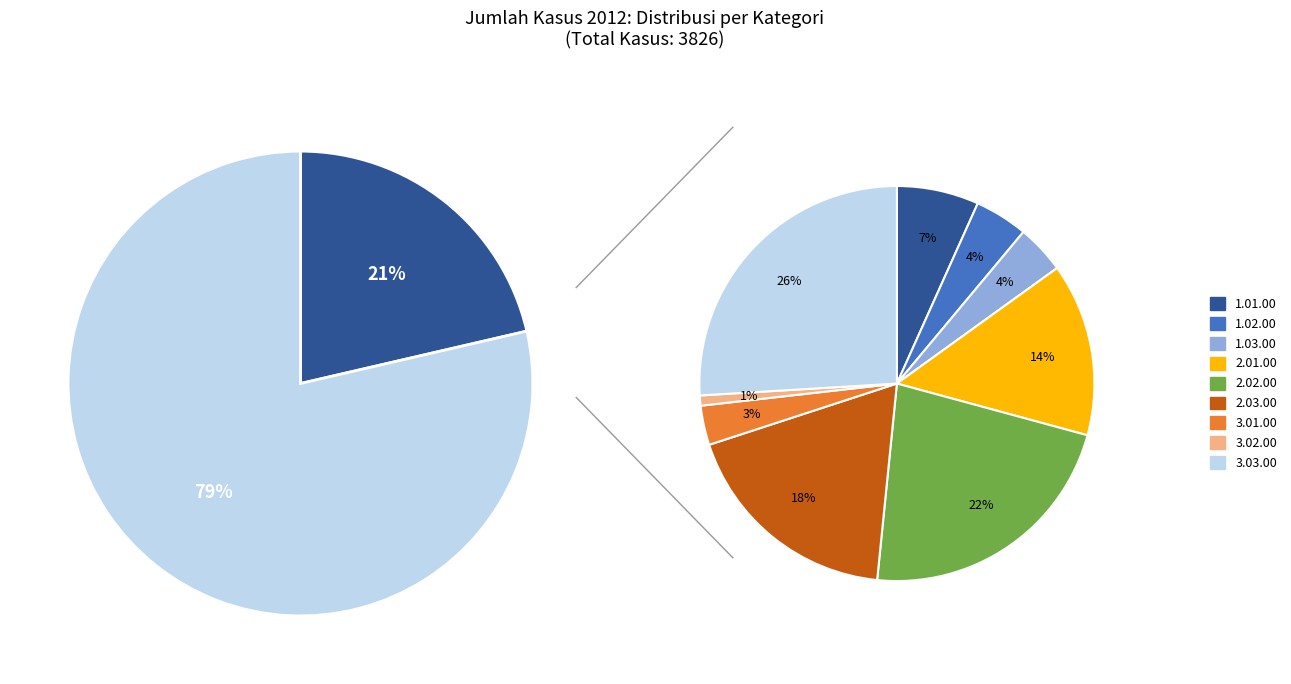

Is it true that 2.02.00 is 32% of the pie?

False